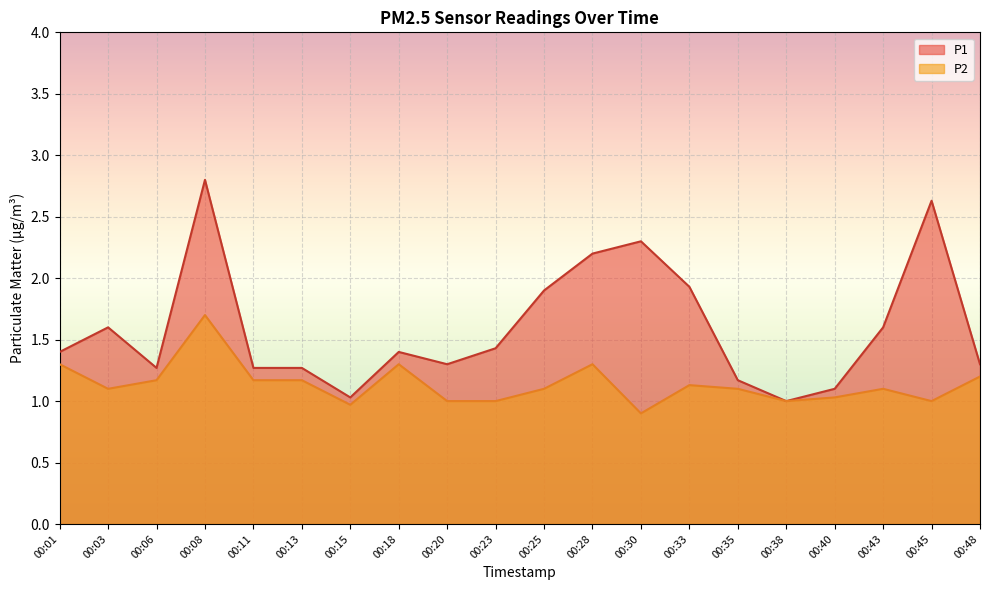

What is the value of the P2 point at the 7th from the left?

1.0